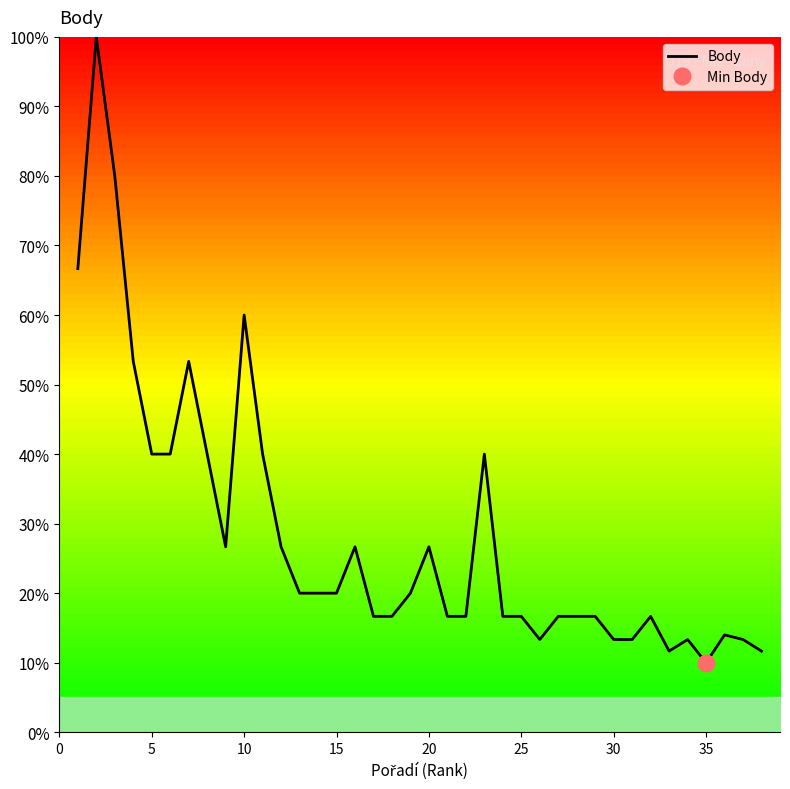

What is the difference between the maximum and second lowest values?

88.3